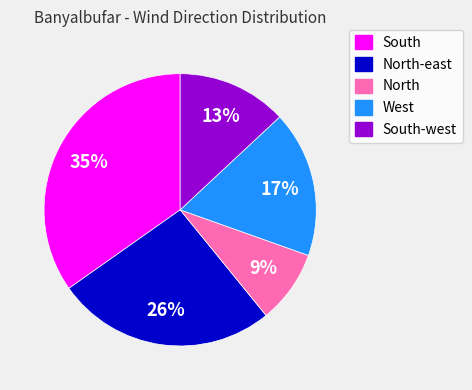

To the nearest percent, what is the average slice percentage?

20%